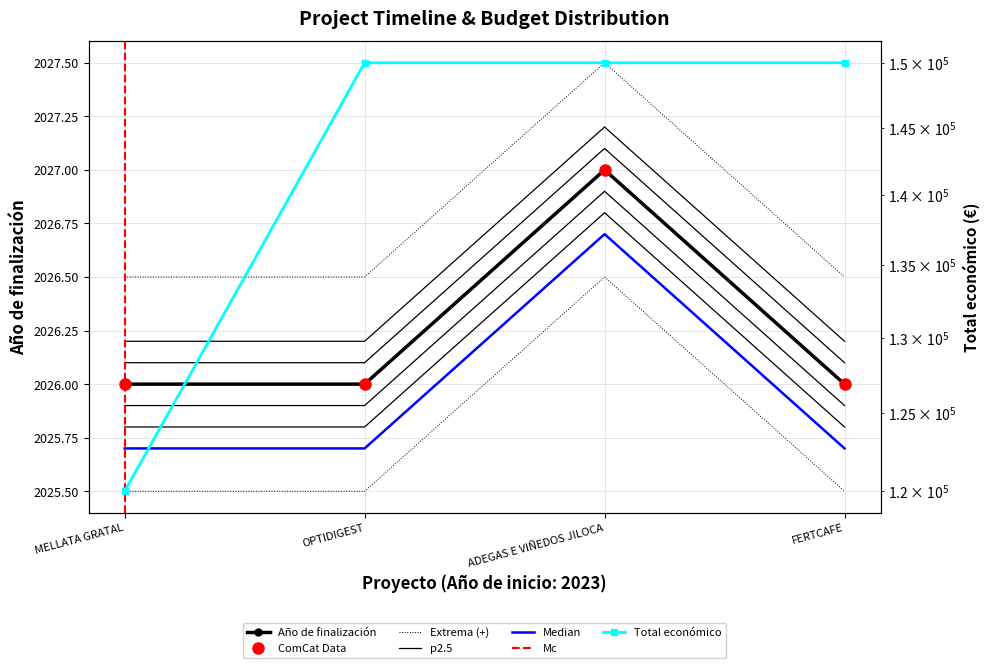

Rank the series at FERTCAFE from lowest to highest value.

Año de finalización, Total económico